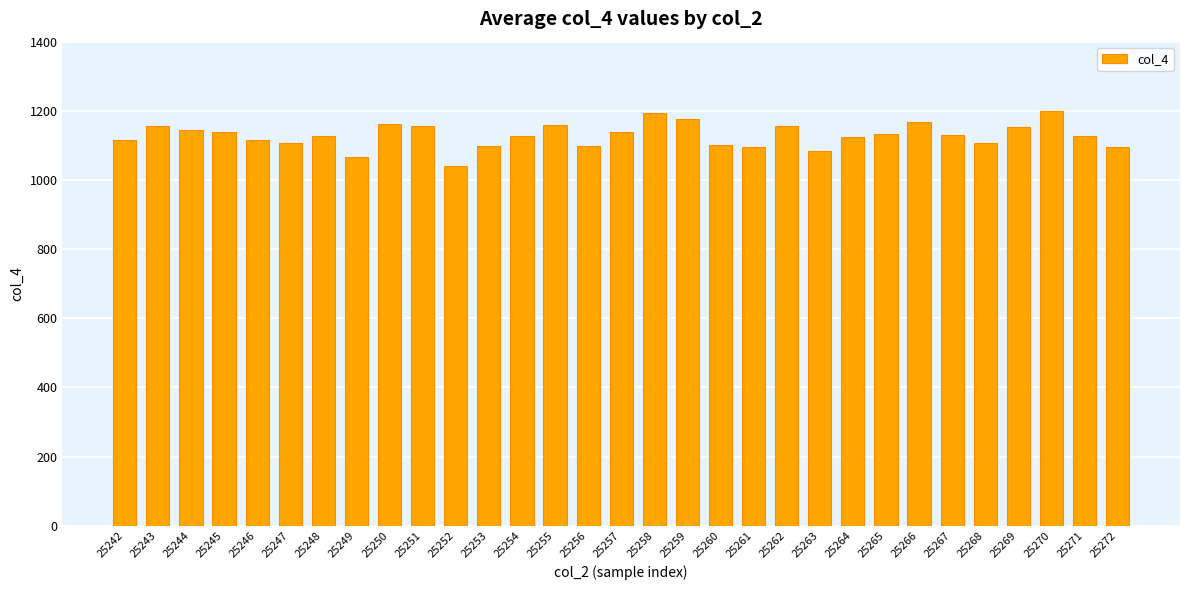

What is the smallest value displayed?

1040